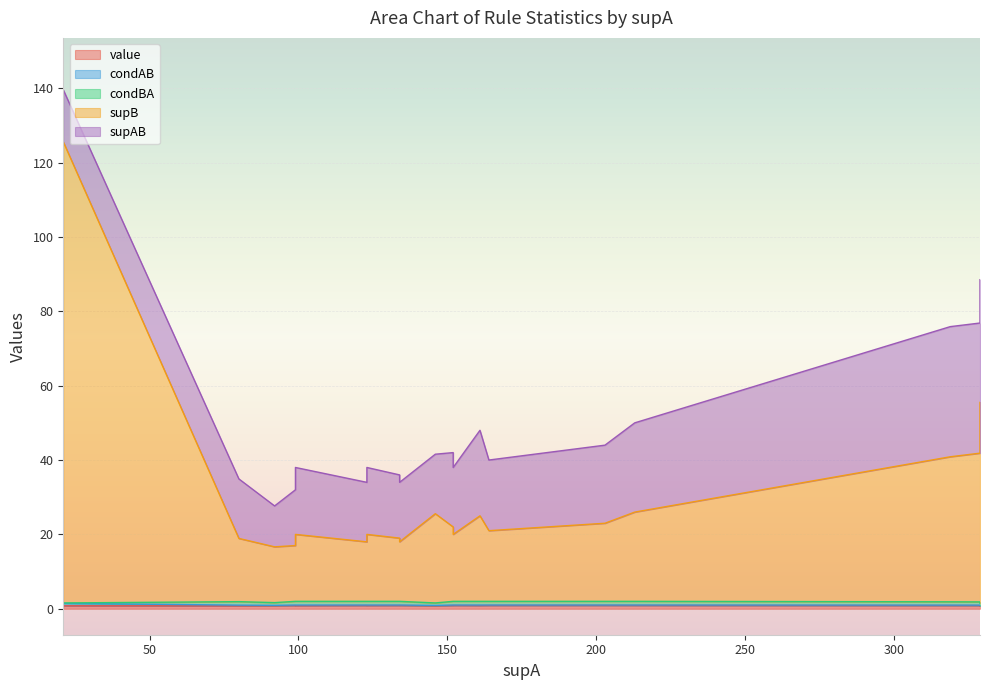

Does the chart display data point markers on the line(s)?

No